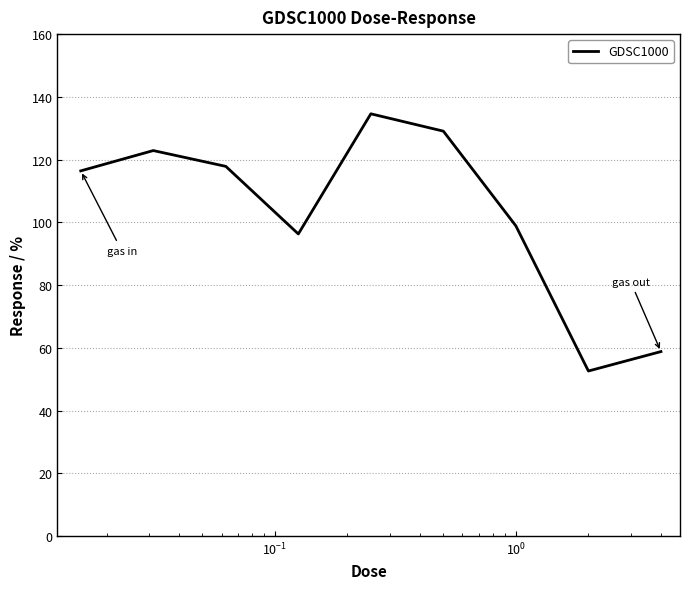

What is the difference between the second highest and minimum values?

76.5